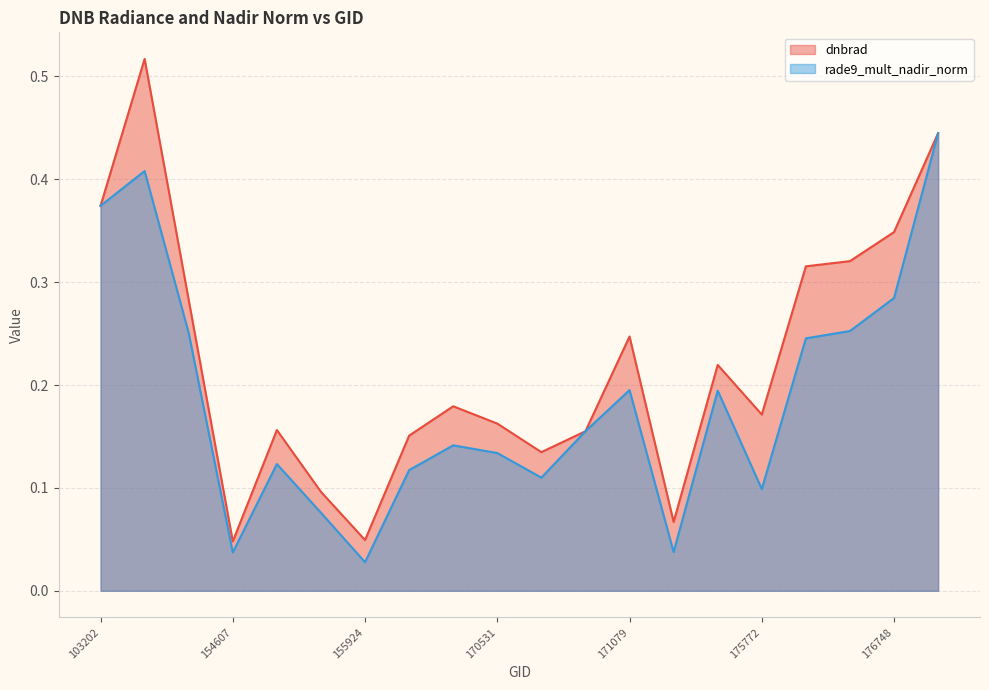

True or false: dnbrad has a value of 0.0 at 169981.

False